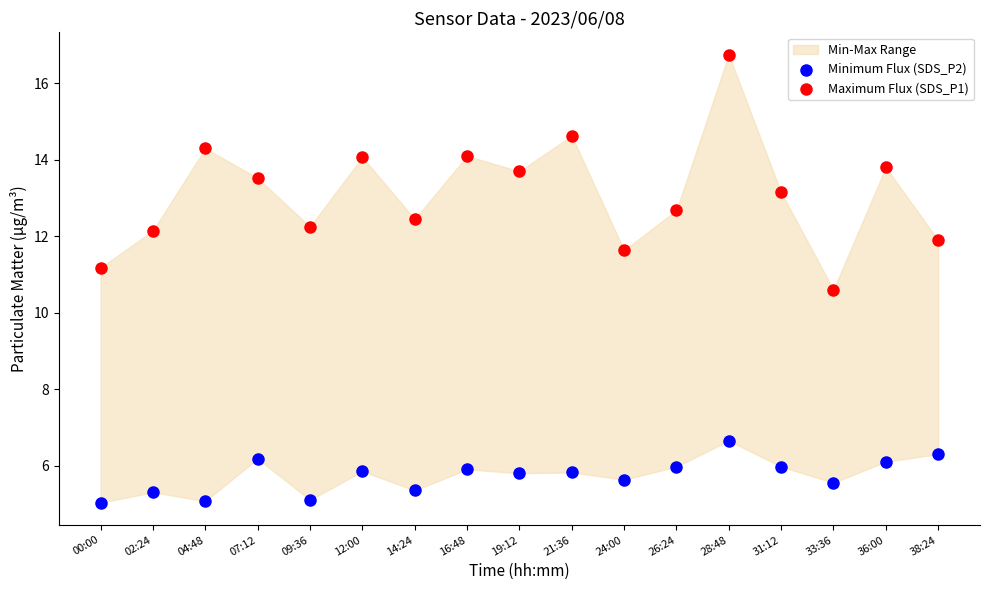

Which series has the widest spread of Y values?

Maximum Flux (SDS_P1)